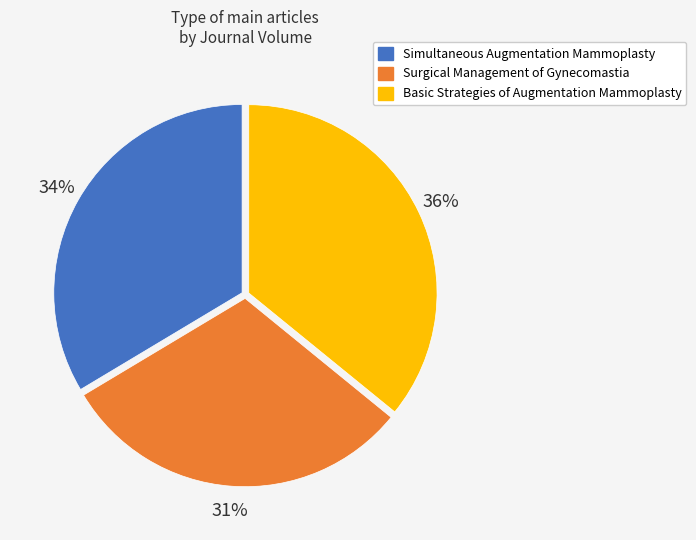

Does any single category account for the majority?

No